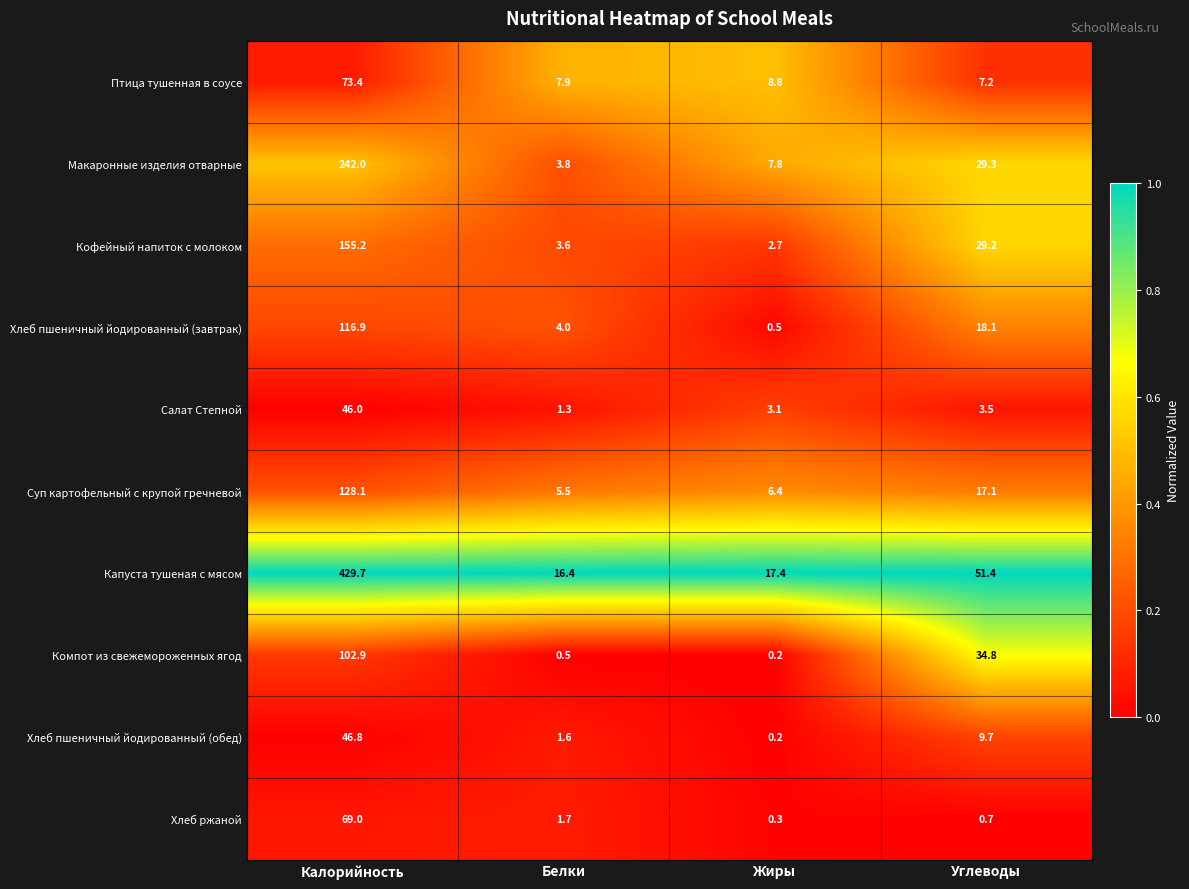

Is it true that Капуста тушеная с мясом equals 429.7 at Калорийность?

True